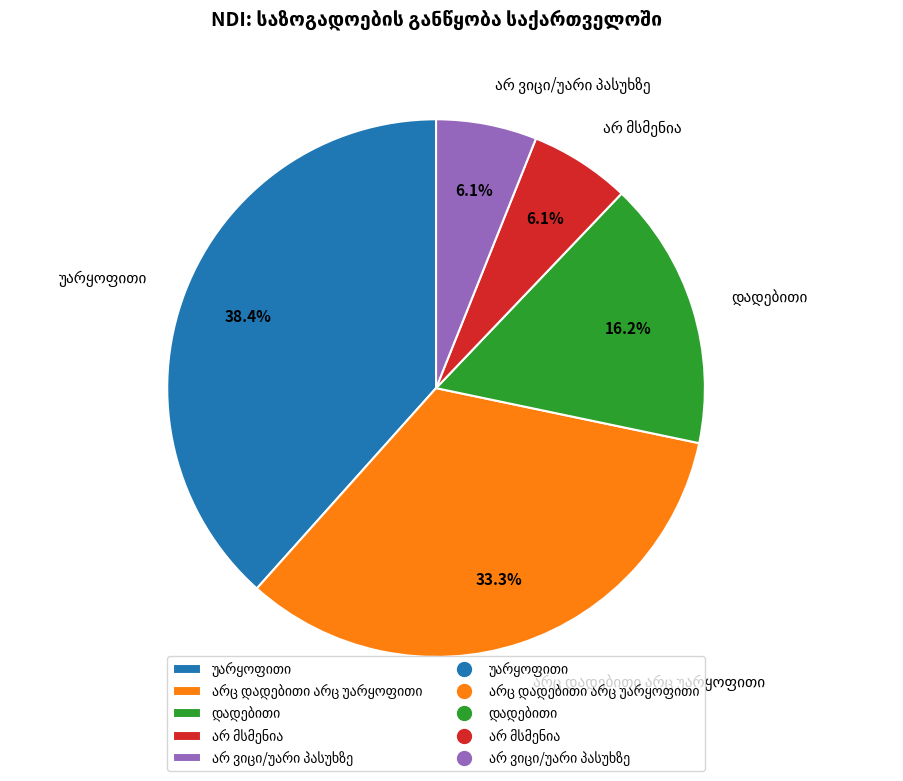

Does any single category account for the majority?

No